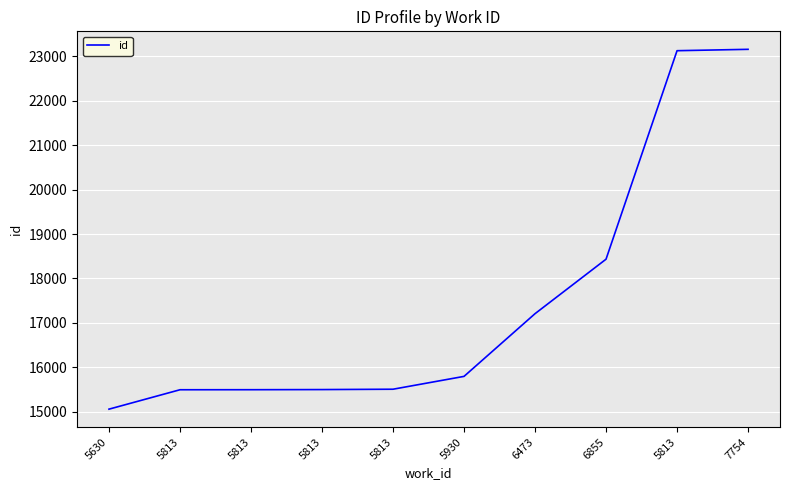

Is this an area chart (filled region under the line)?

No